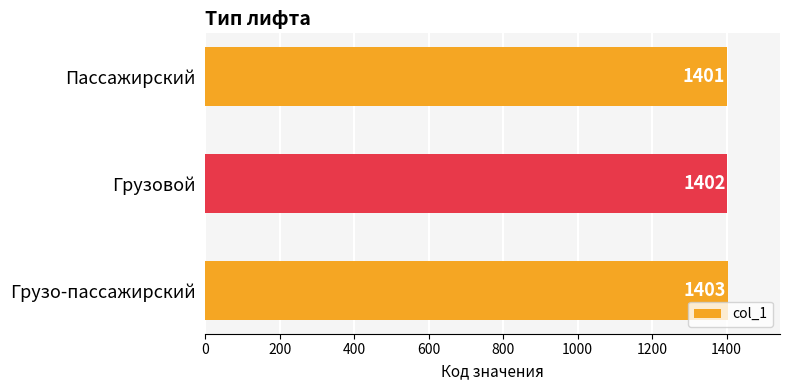

What is the label of the 1st bar from the bottom?

Грузо-пассажирский